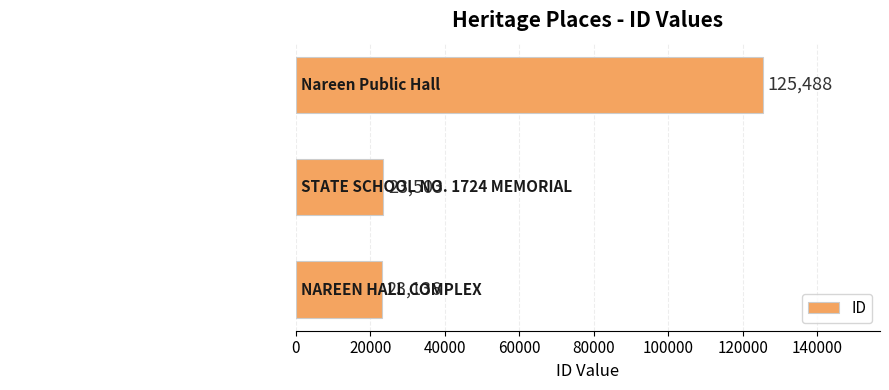

What is the maximum value shown in the chart?

125488